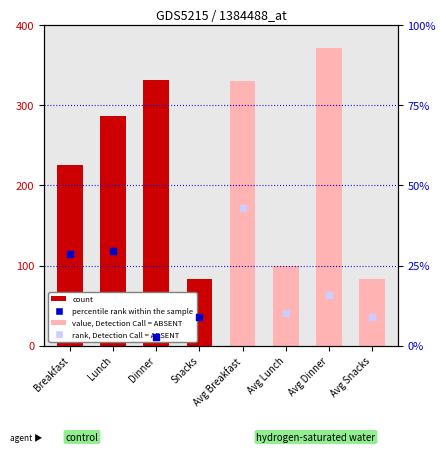

What is the ratio of the value at Avg Snacks to the value at Avg Dinner?

0.2